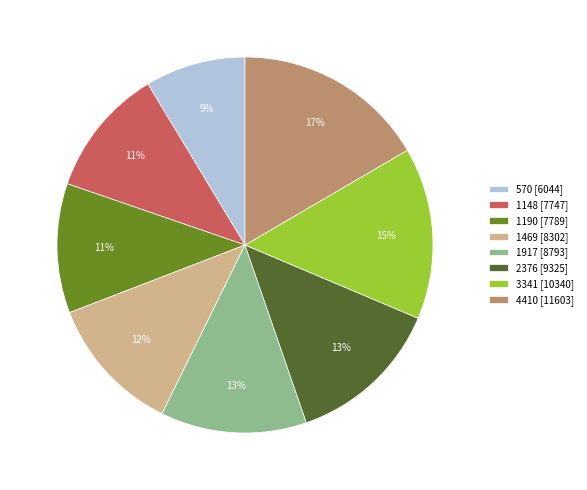

To the nearest percent, what is the difference between the largest and smallest slice percentages?

8%